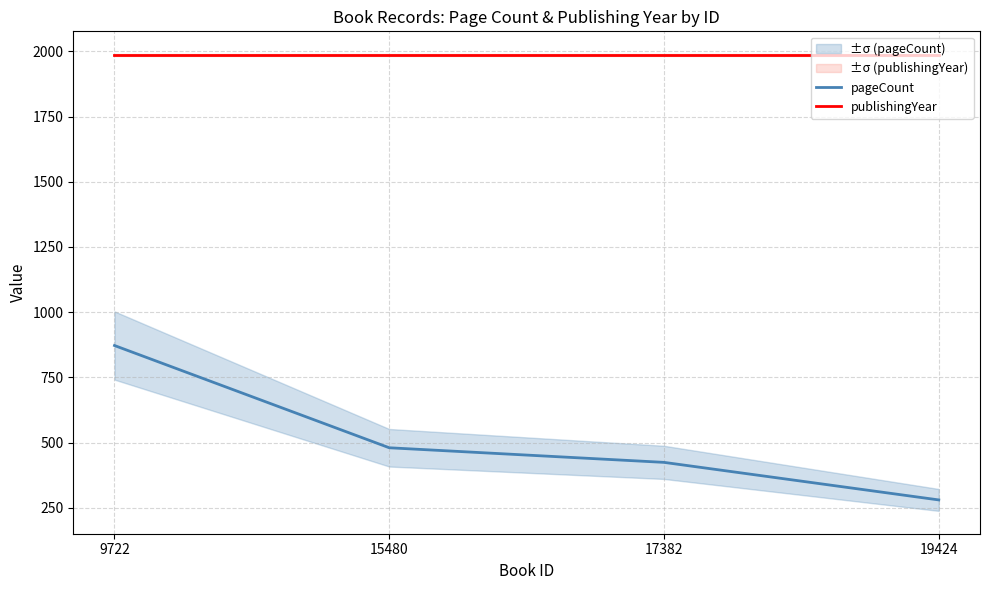

What is the value of the pageCount point at the 2nd from the left?

480